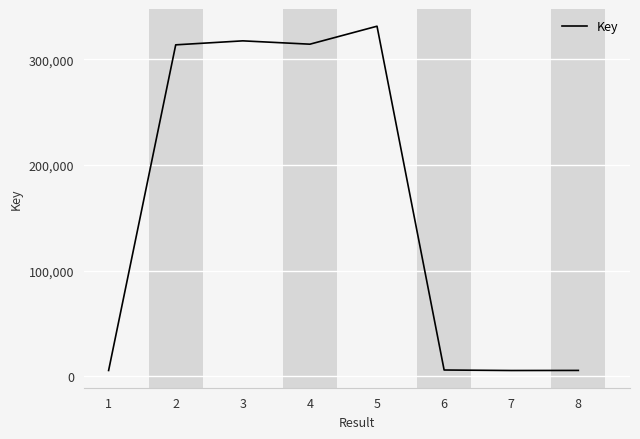

At which category does the data reach its first local valley?

4